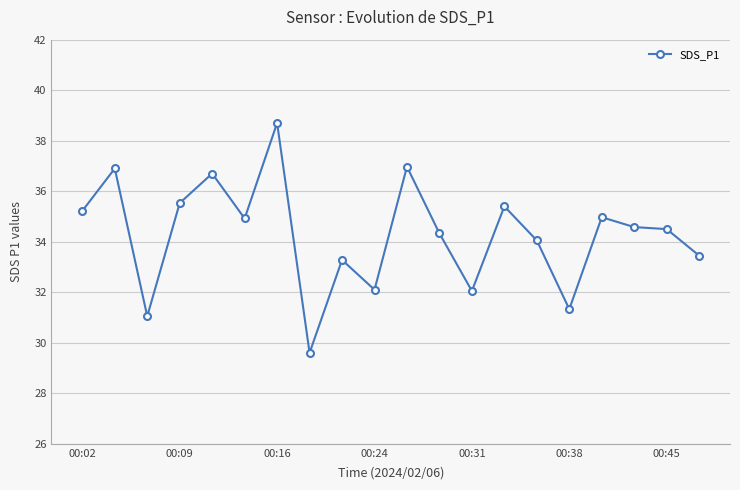

What is the difference between the second highest and minimum values?

7.4